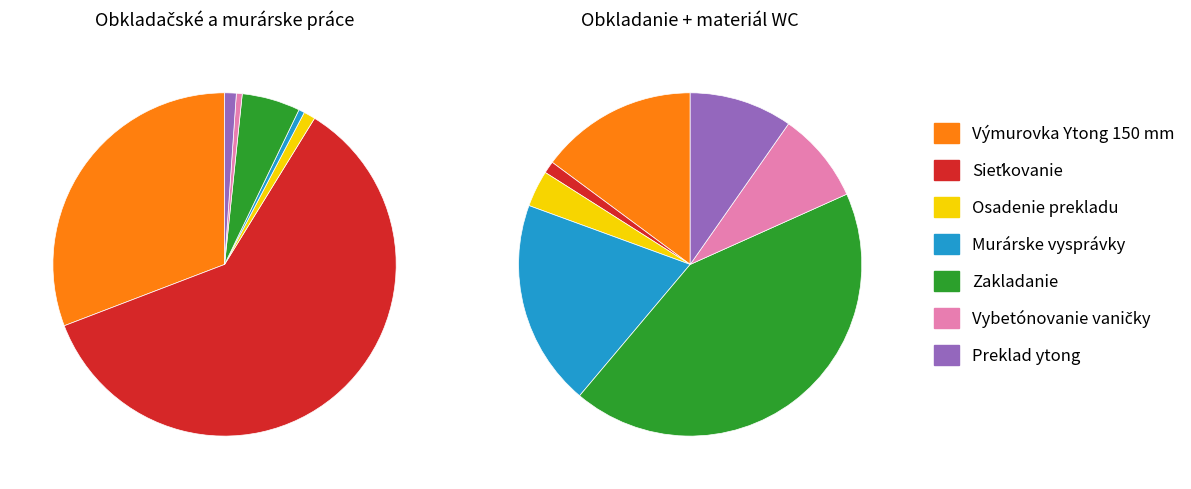

Which category has the smallest portion of the pie?

Murárske vysprávky